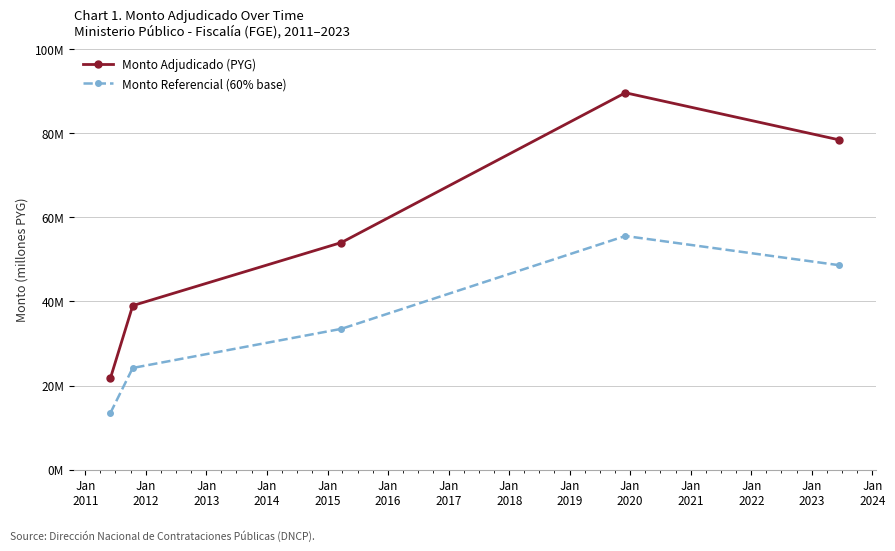

What are all the series names shown in the legend?

Monto Adjudicado (PYG), Monto Referencial (60% base)